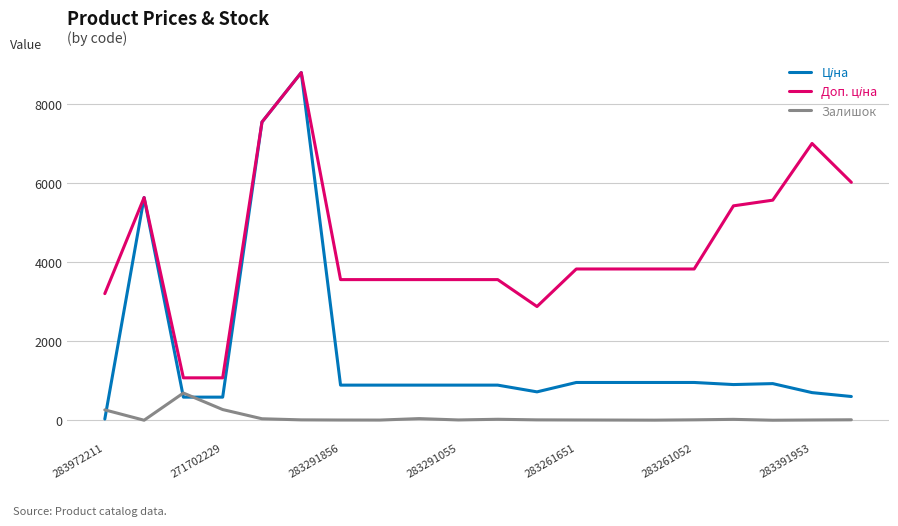

How many lines are shown in the chart?

3